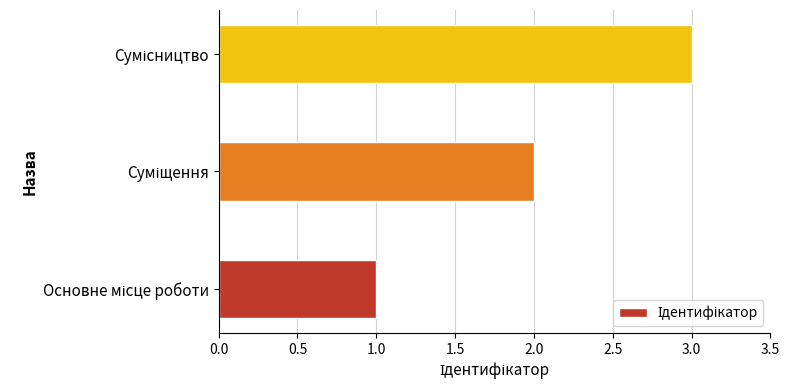

What is the sum of all values?

6